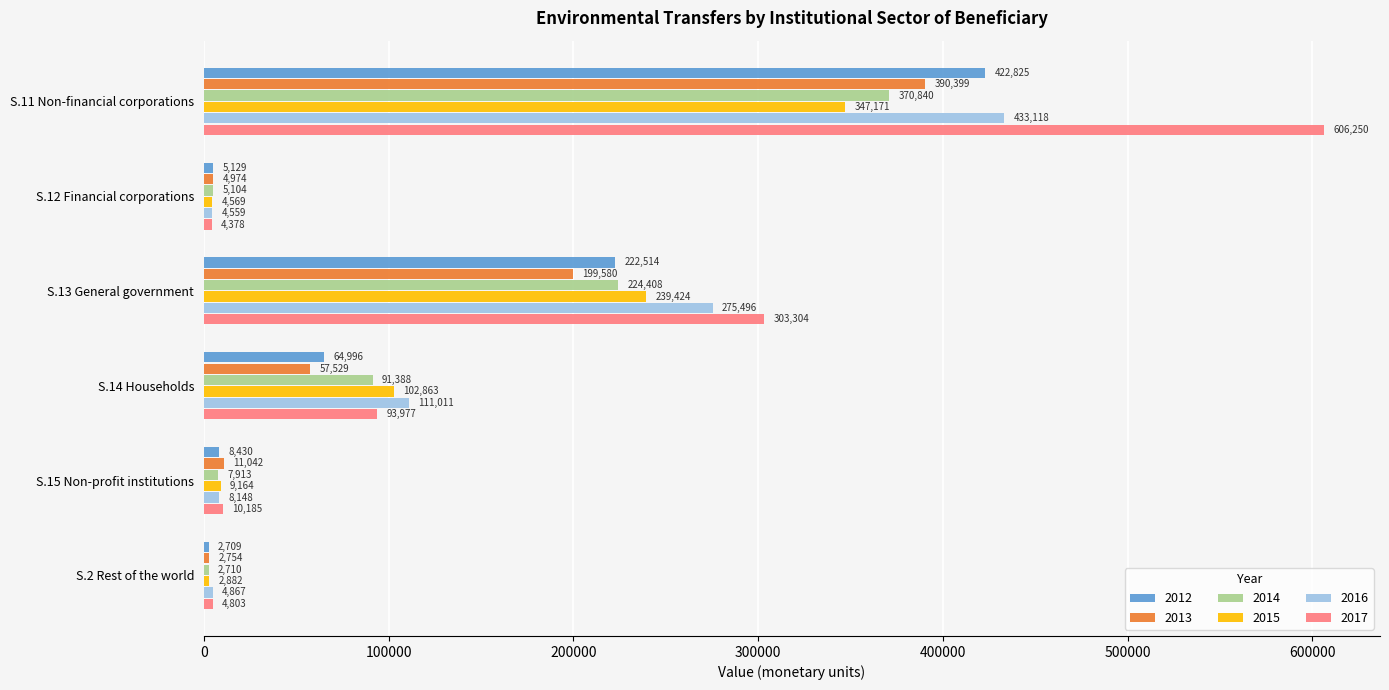

What is the maximum value for 2015?

347170.6